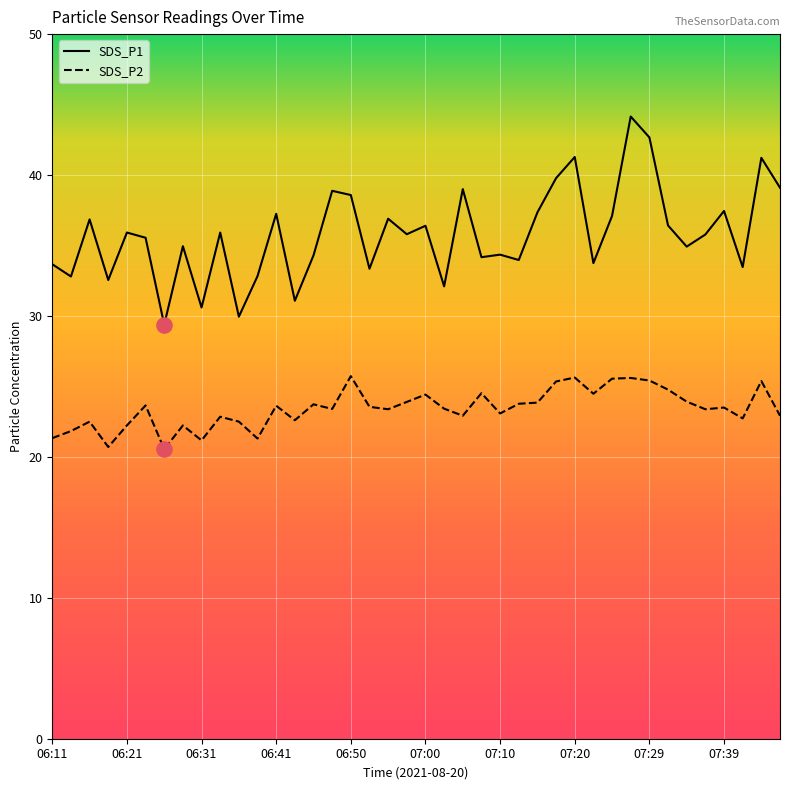

What are all the series names shown in the legend?

SDS_P1, SDS_P2